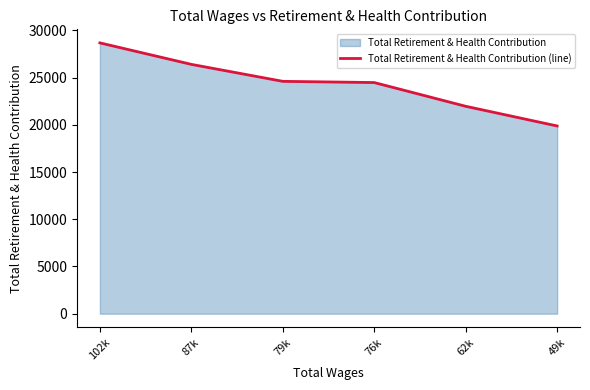

What is the minimum value shown in the chart?

19883